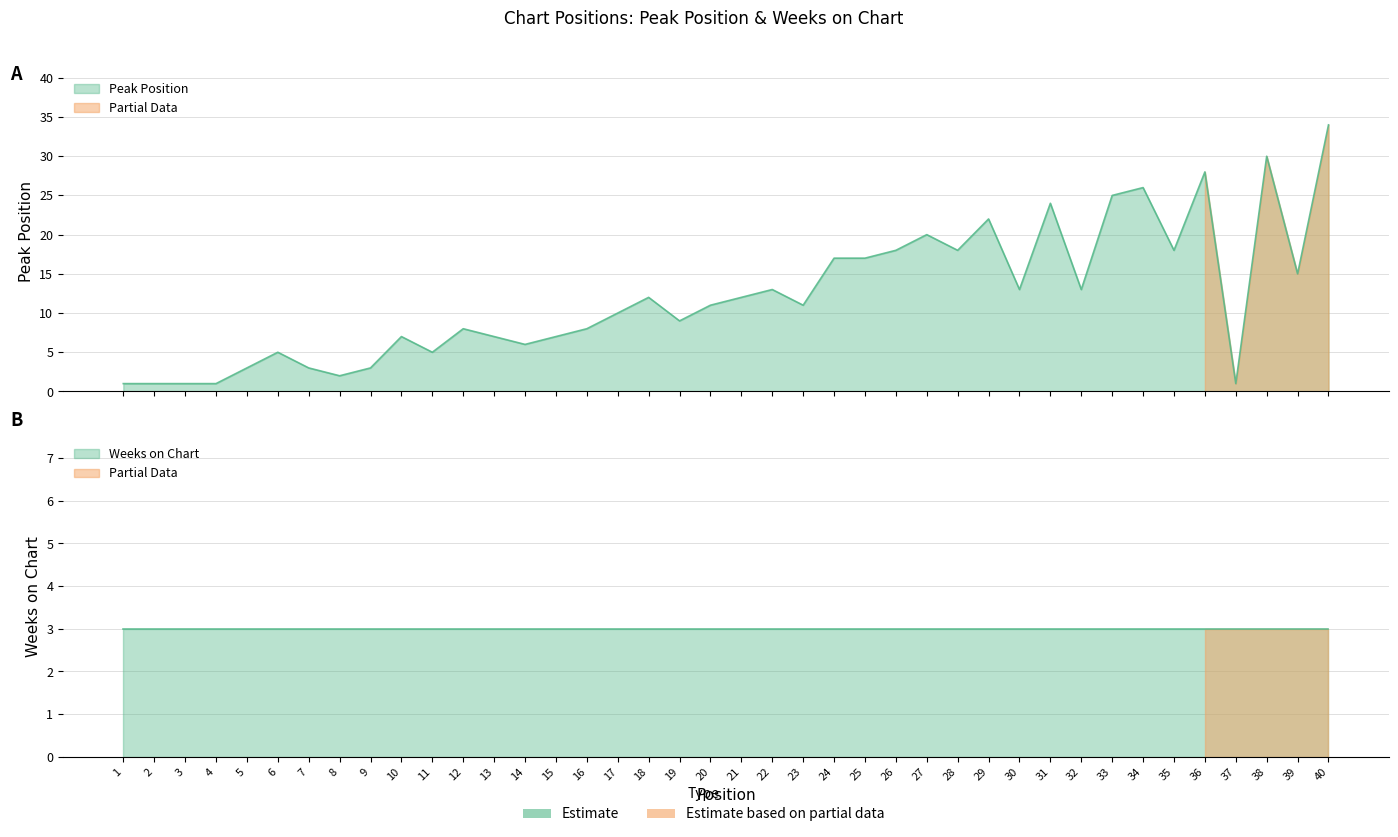

The value at 23 is 4. True or false?

False